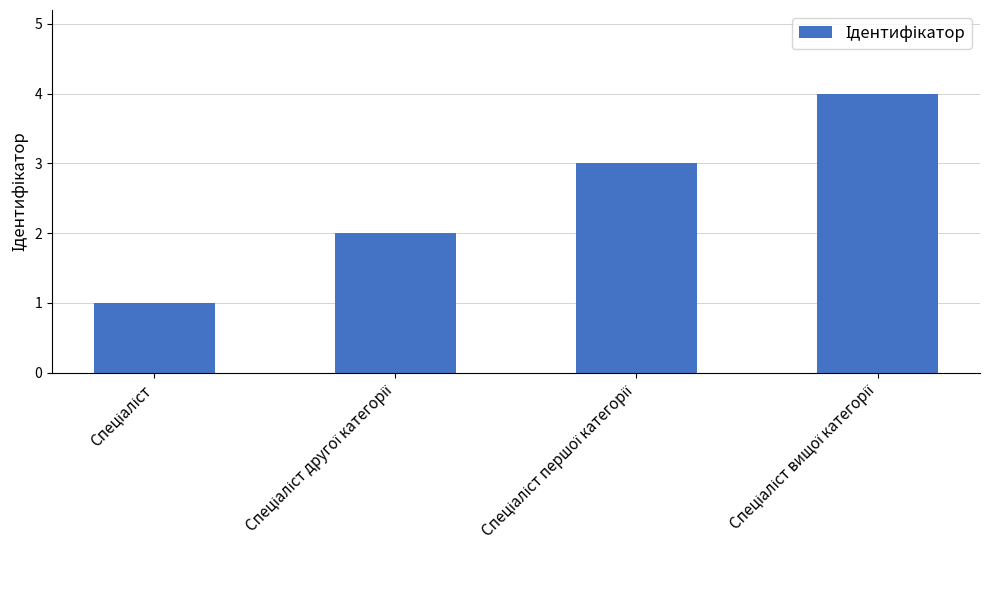

What is the difference between the second highest and second lowest values?

1